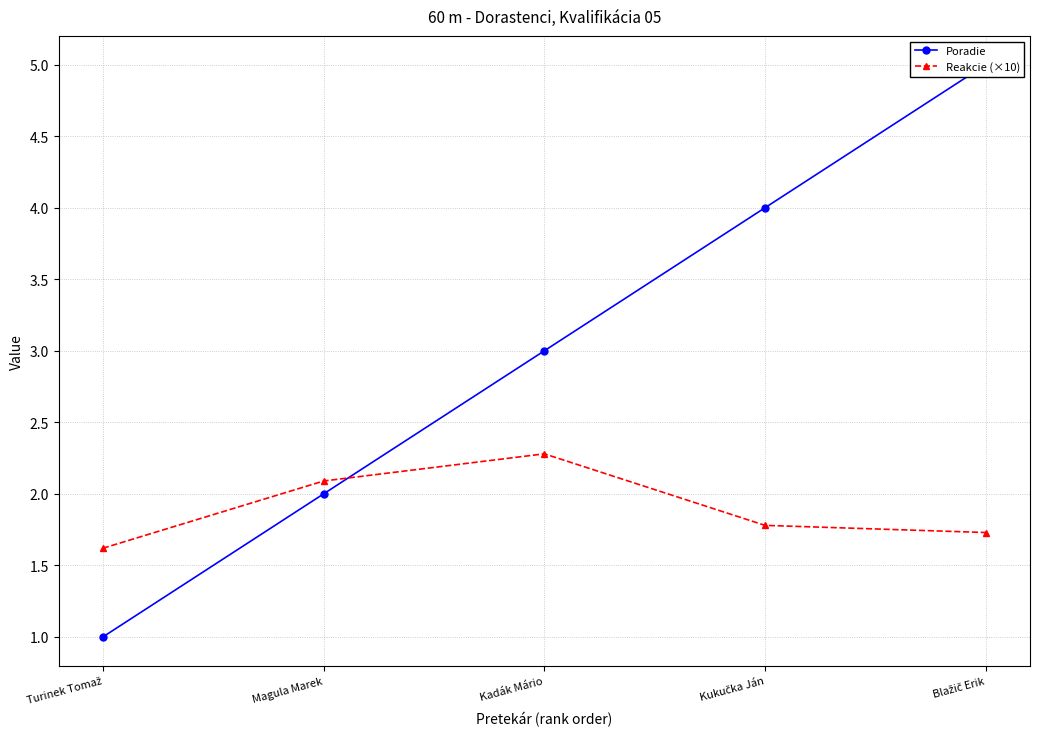

What is the difference between the Reakcie (×10) values at Magula Marek and Kukučka Ján?

0.3